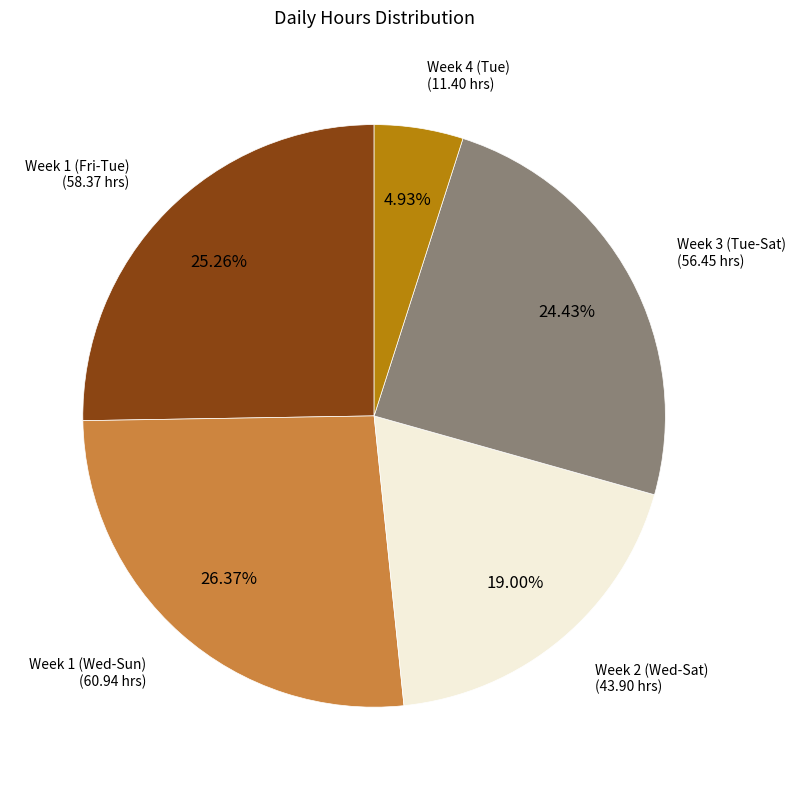

Is there a majority slice in this chart?

No